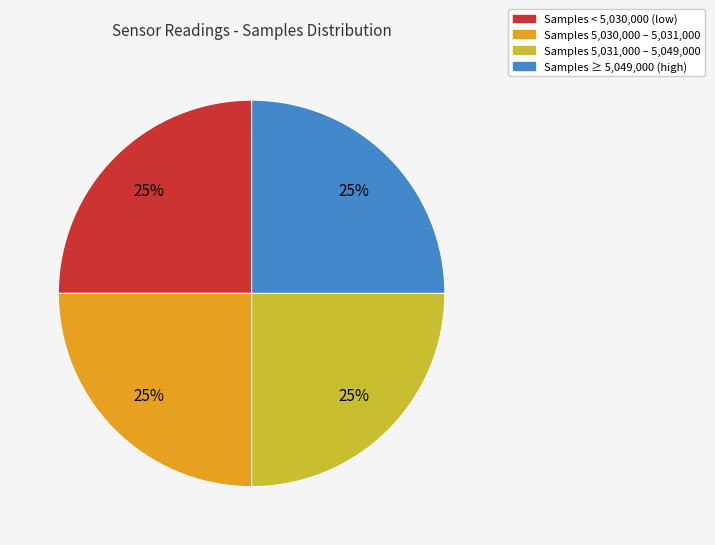

Is there a majority slice in this chart?

No